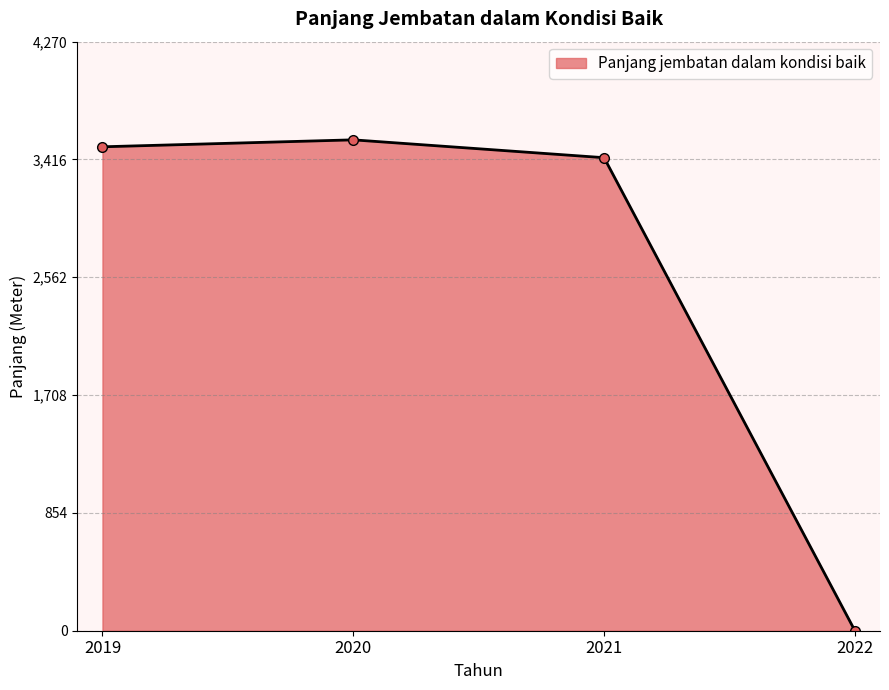

Approximately how many times larger is the value at 2021 compared to 2020?

1.0